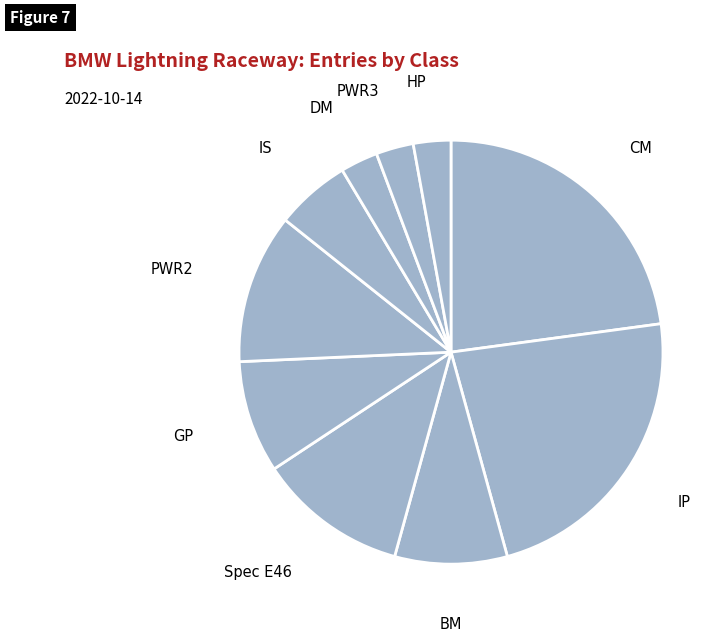

The Spec E46 slice represents 2% of the pie. True or false?

False